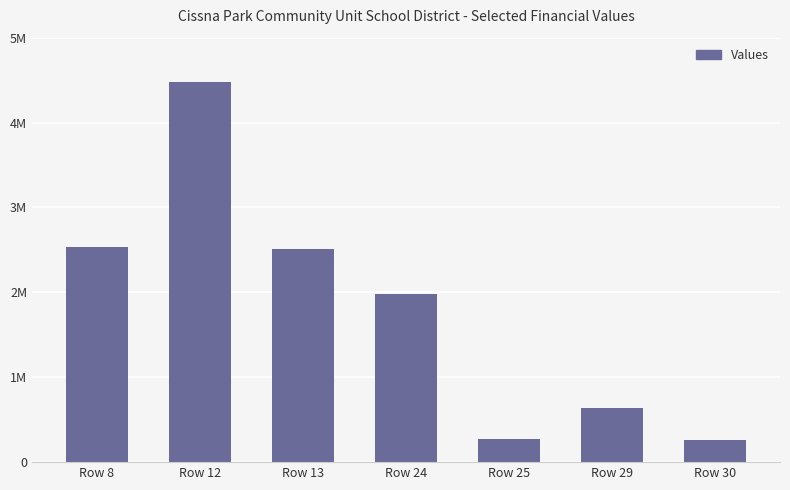

Between Row 25 and Row 29, which is larger?

Row 29